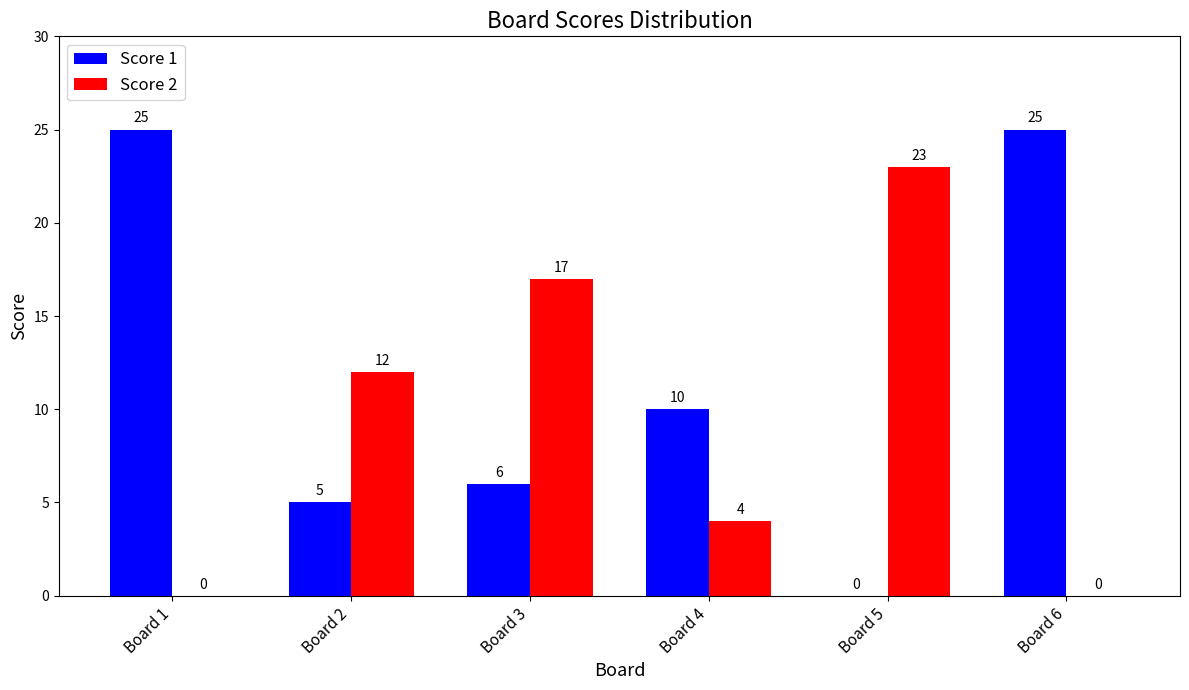

Between Board 2 and Board 4, which series saw the biggest shift?

Score 2